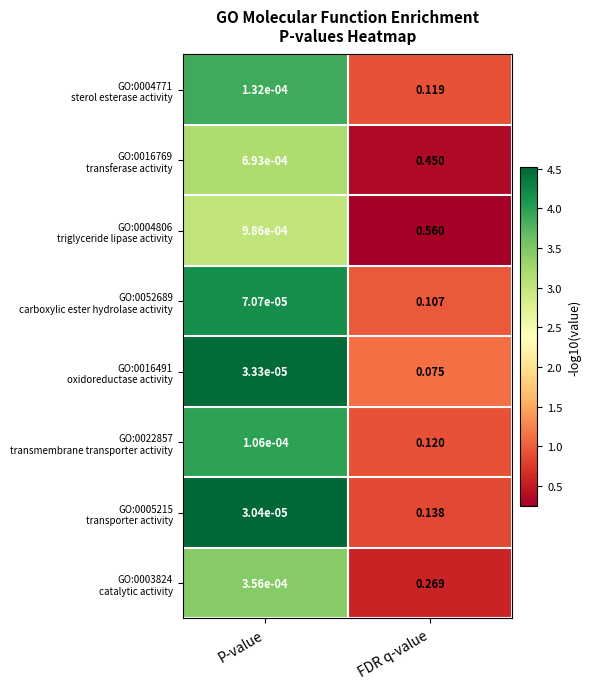

Which label corresponds to the largest value in the chart?

FDR q-value